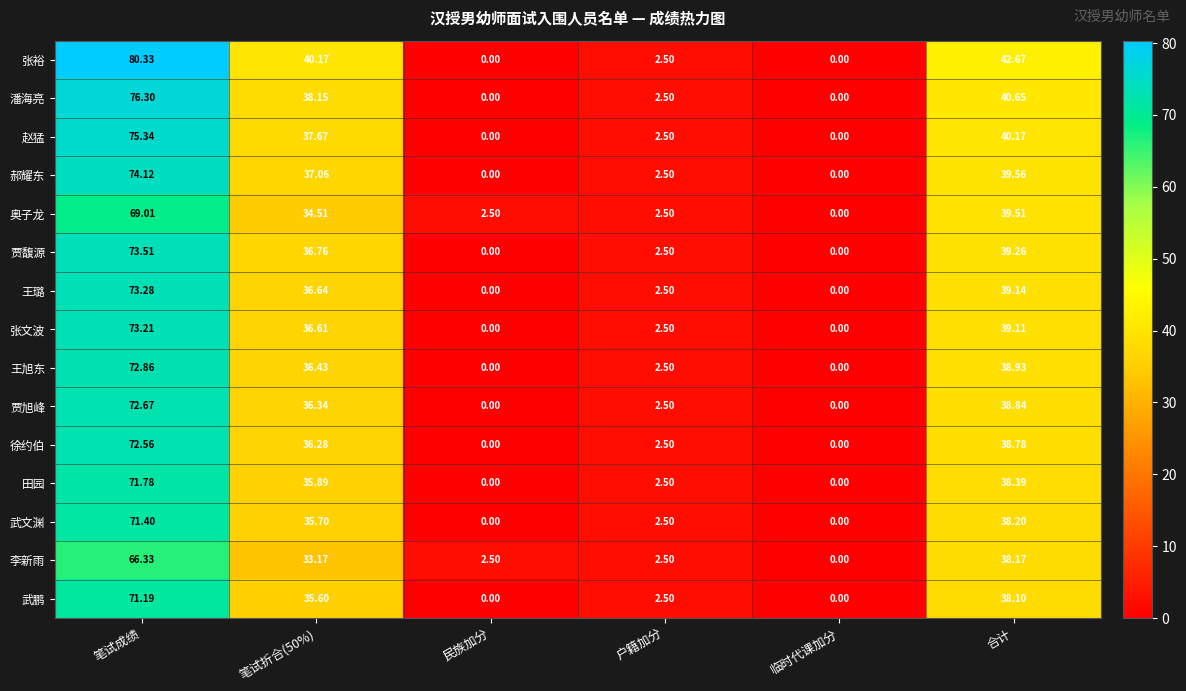

How many values in the 武鹏 series are below 35?

3